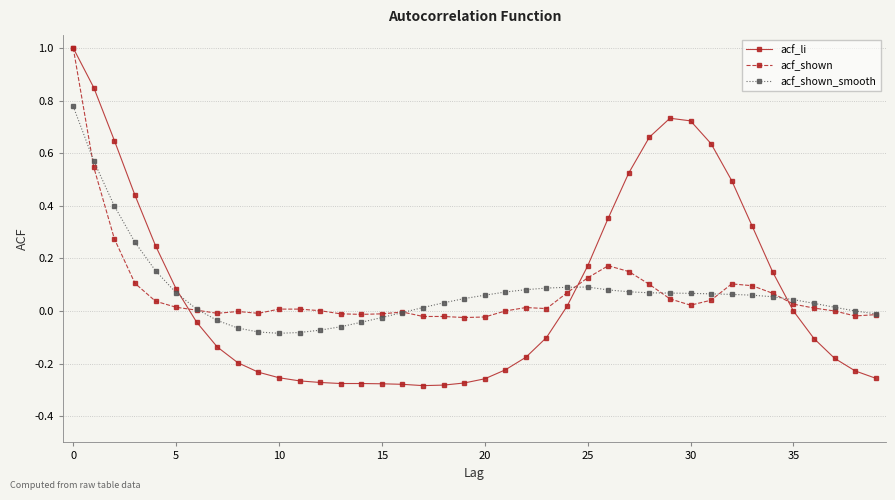

Does the chart have visible grid lines?

Yes